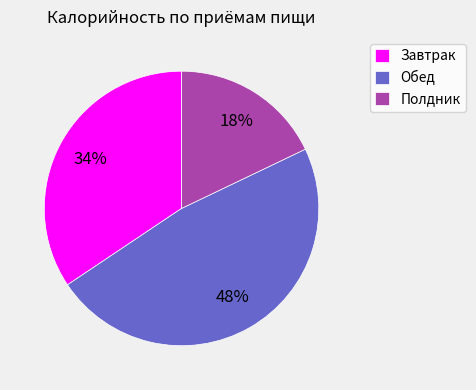

Approximately how many times larger is the value at Полдник compared to Завтрак?

0.5